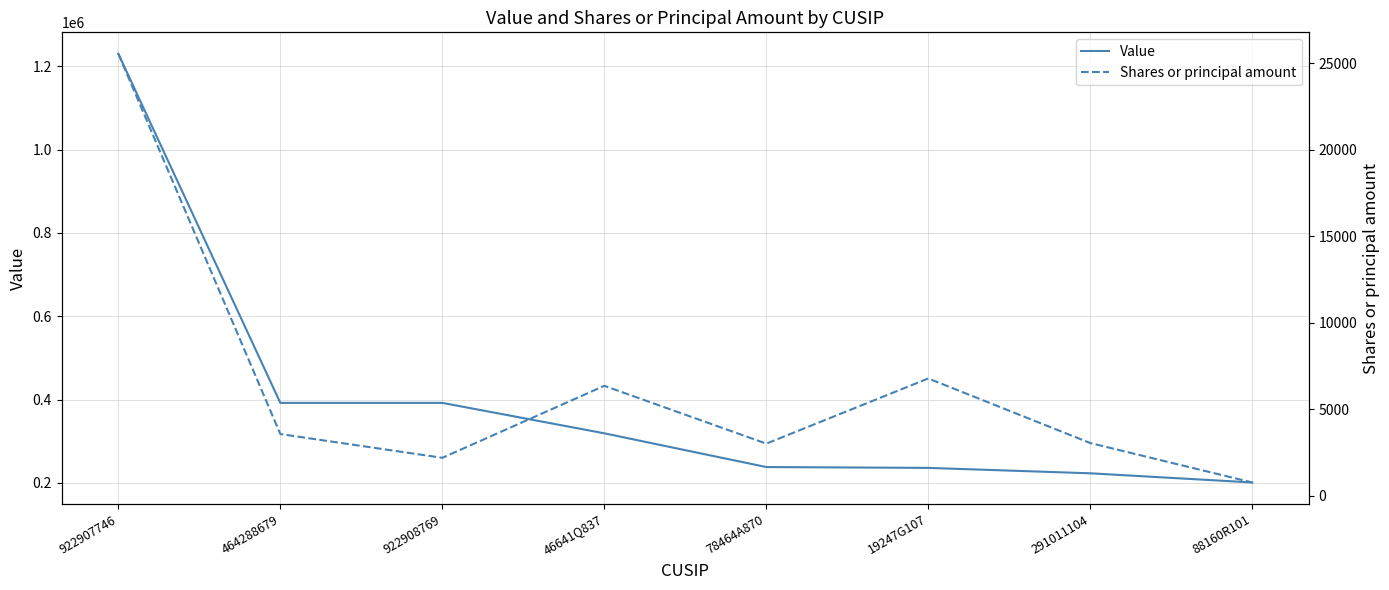

What is the label of the 8th point from the left?

88160R101